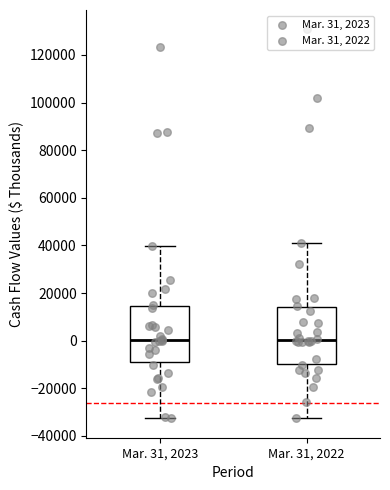

Where is the upper edge of the box for Mar. 31, 2022 on the y-axis? The values are not printed on the chart, so give them approximately, as read against the axis.

14000